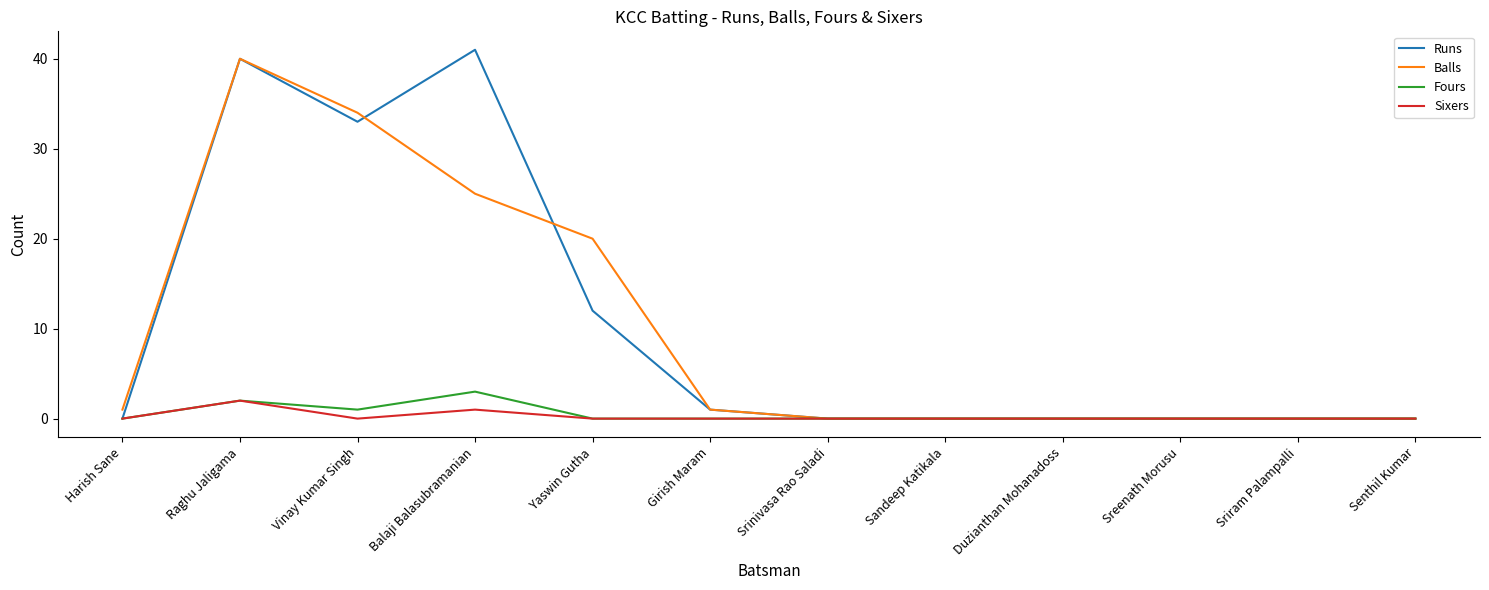

At which label is Runs closest to 20?

Yaswin Gutha